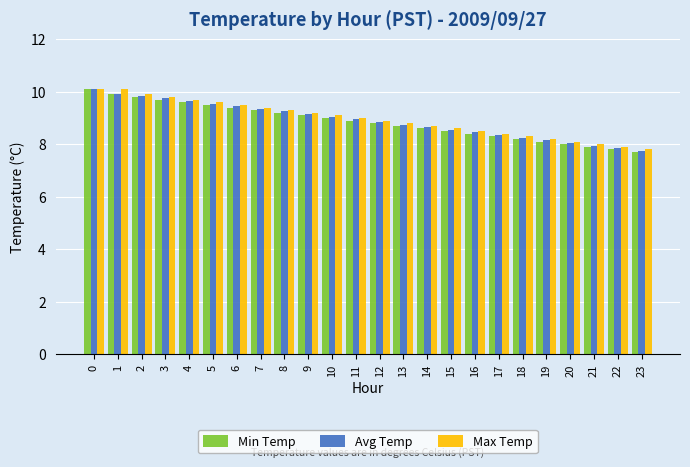

What is the value of the Max Temp bar at the 23rd from the left?

7.9